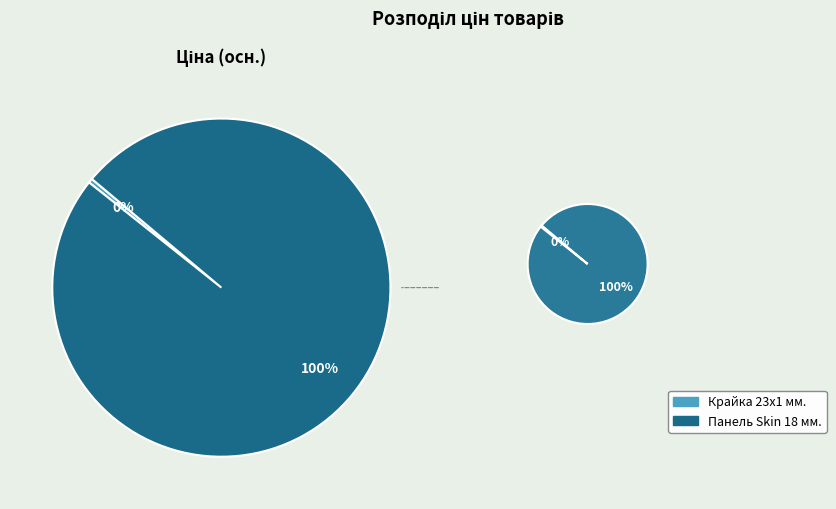

True or false: Панель Skin 18 мм. 0190 VR - Венера accounts for 99% of the total.

False